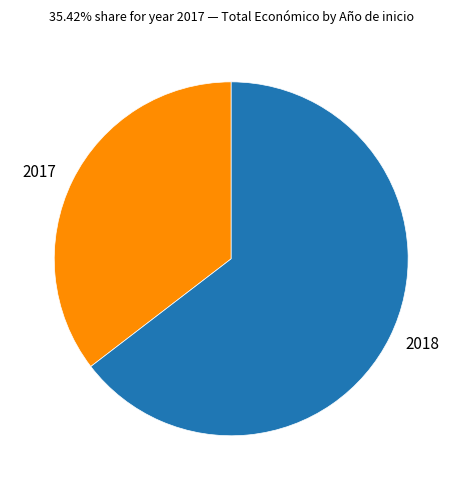

True or false: 2018 accounts for 65% of the total.

True